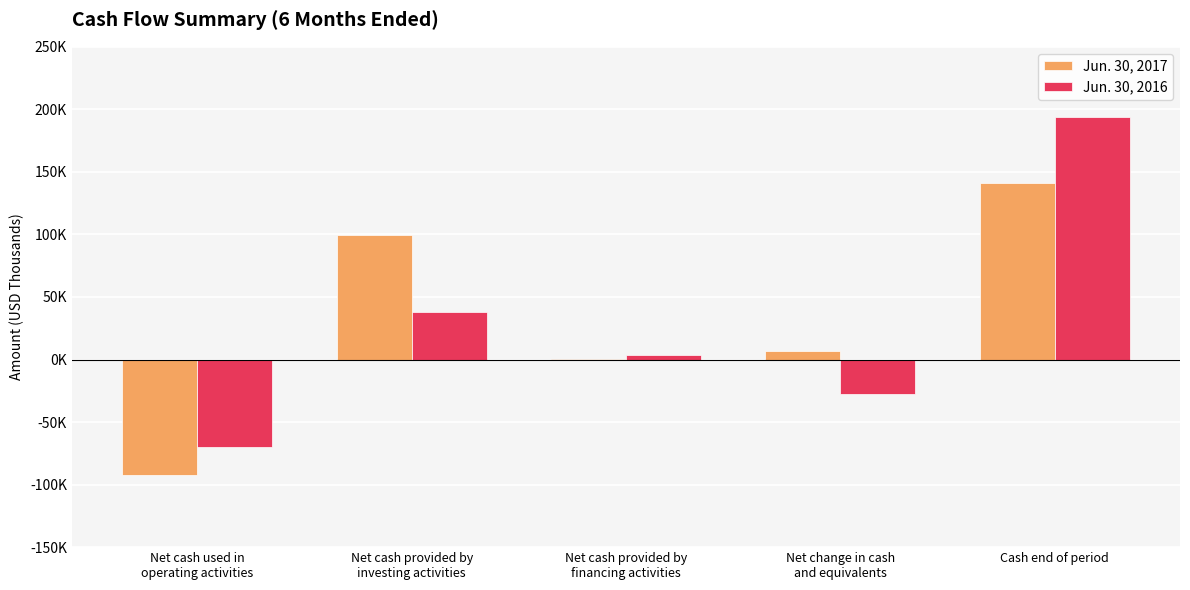

Does the chart contain stacked bars?

No